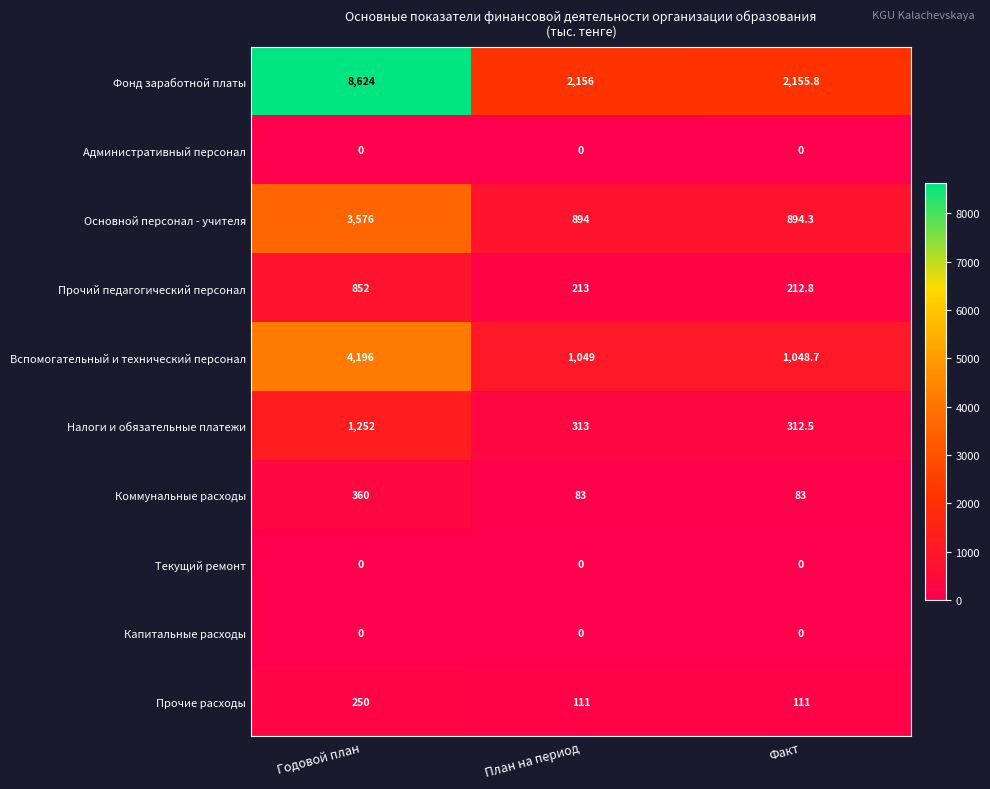

Reading right to left, what are all the values shown in this chart?

Фонд заработной платы: 2155.8	2156.0	8624.0
Административный персонал: 0.0	0.0	0.0
Основной персонал - учителя: 894.3	894.0	3576.0
Прочий педагогический персонал: 212.8	213.0	852.0
Вспомогательный и технический персонал: 1048.7	1049.0	4196.0
Налоги и обязательные платежи: 312.5	313.0	1252.0
Коммунальные расходы: 83.0	83.0	360.0
Текущий ремонт: 0.0	0.0	0.0
Капитальные расходы: 0.0	0.0	0.0
Прочие расходы: 111.0	111.0	250.0